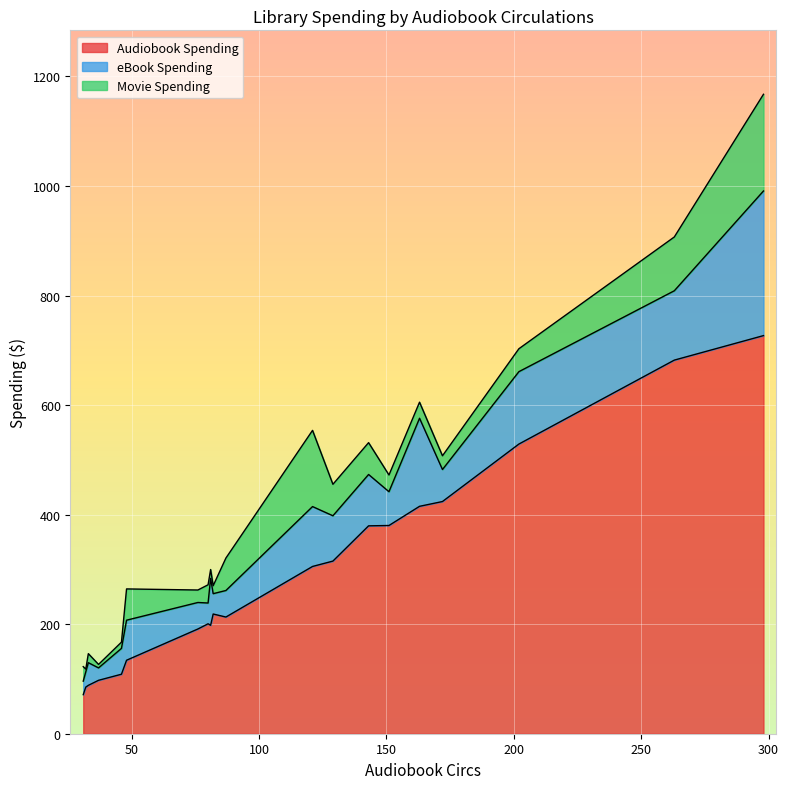

True or false: Audiobook Spending and eBook Spending cross at least once.

False